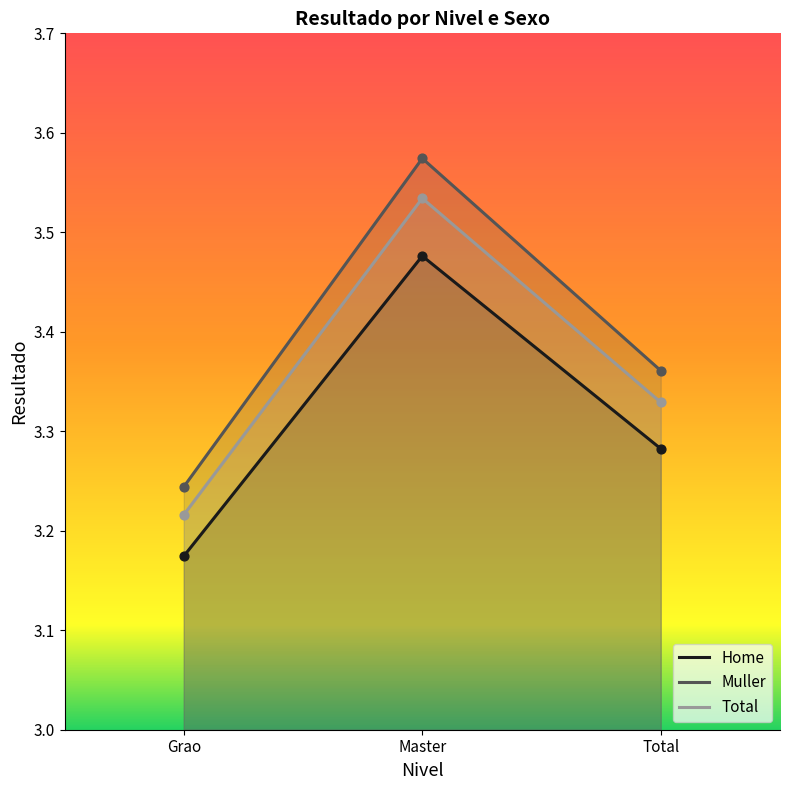

Which series has the widest spread of Y values?

Muller